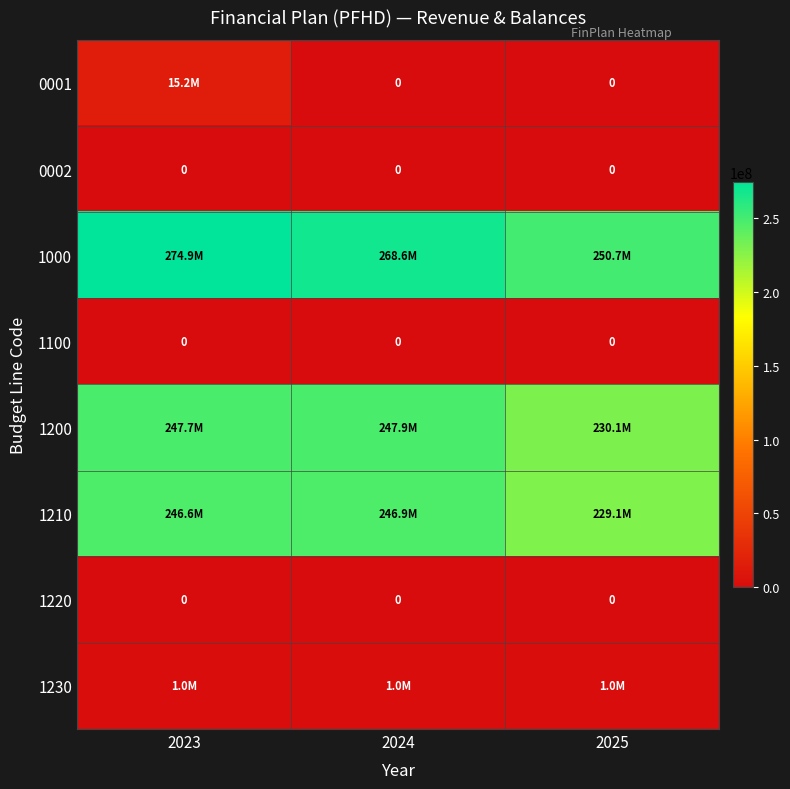

Rank the series at 2024 from lowest to highest value.

0001, 0002, 1100, 1220, 1230, 1210, 1200, 1000